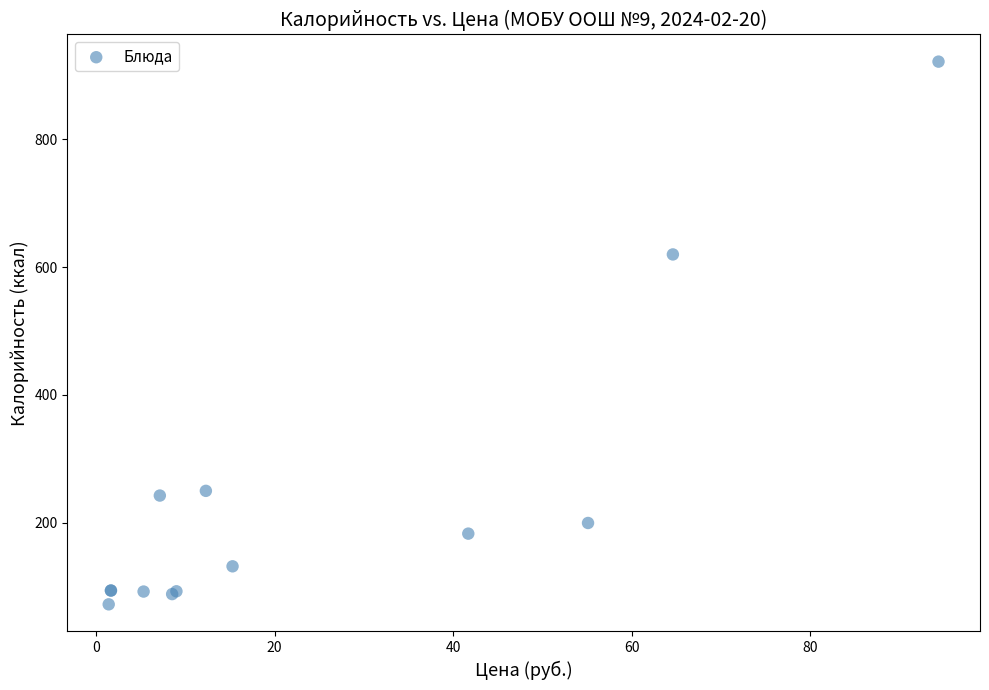

What Y value in the scatter plot is closest to 496?

619.7